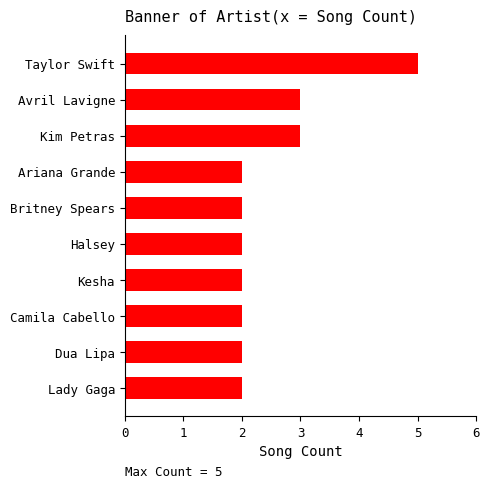

Between Taylor Swift and Dua Lipa, which is larger?

Taylor Swift